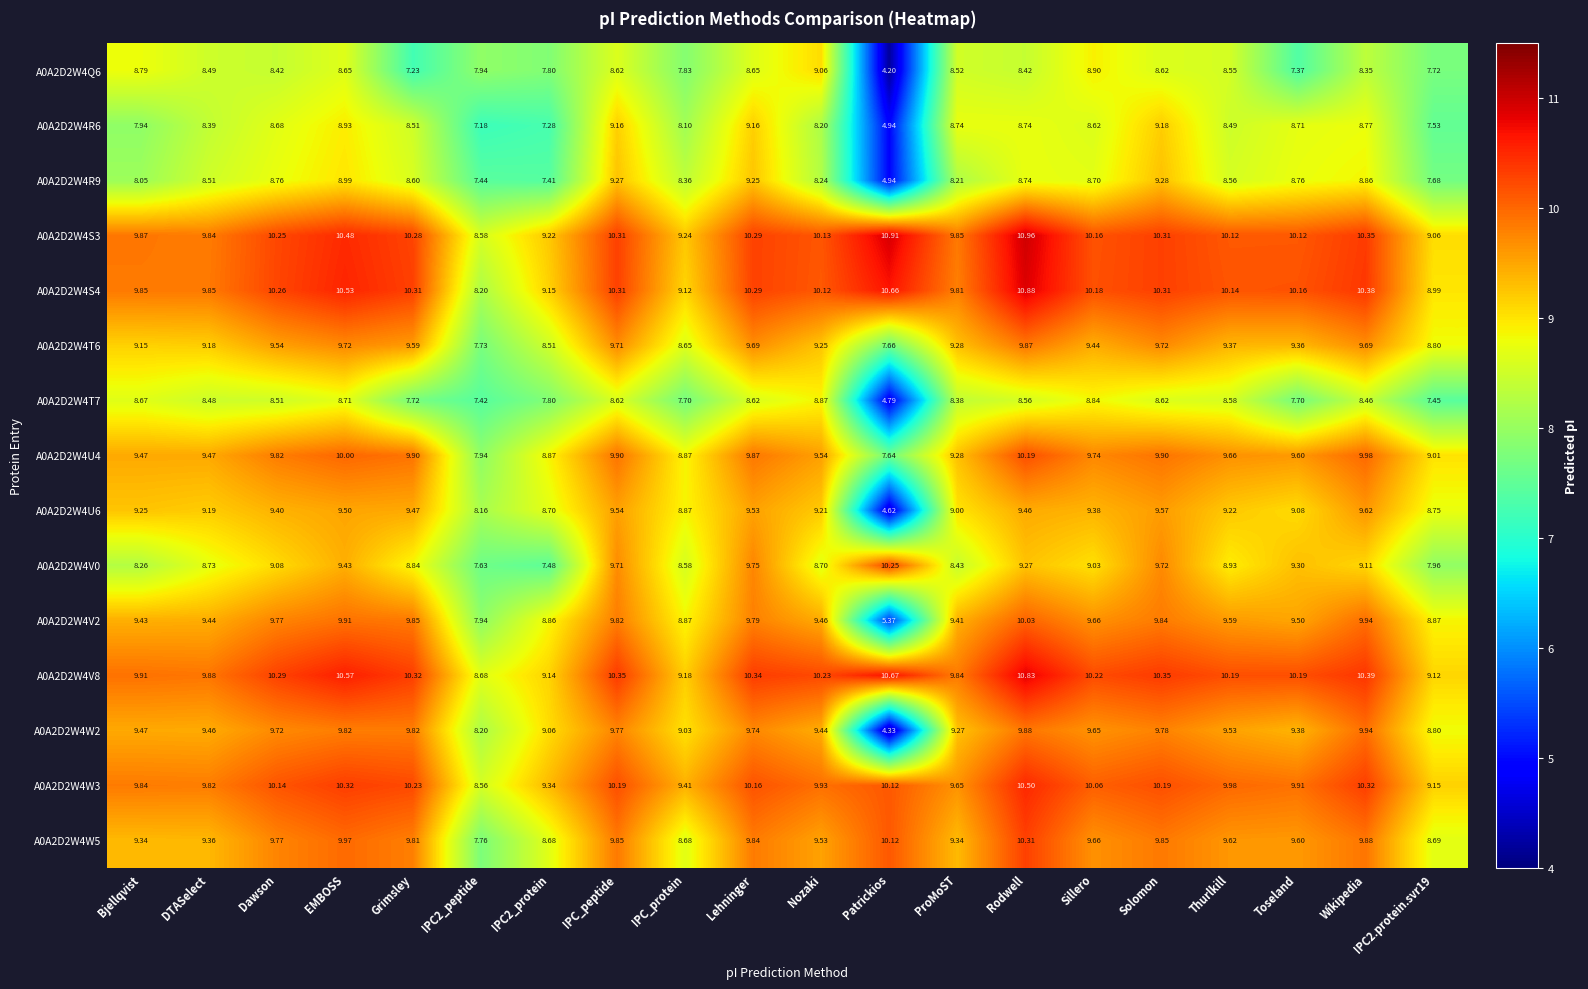

At which label does A0A2D2W4T6 first exceed 9?

Bjellqvist